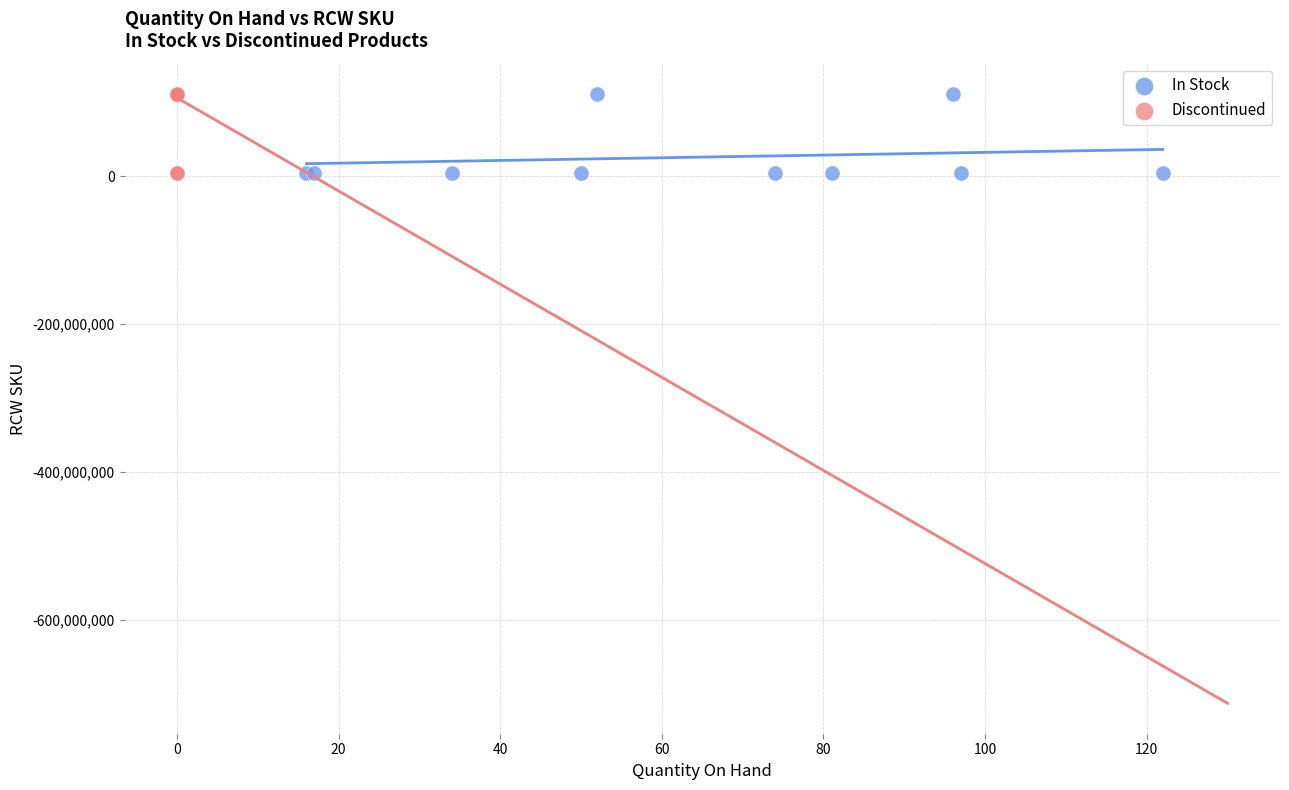

What are all the series names shown in the legend?

In Stock, Discontinued